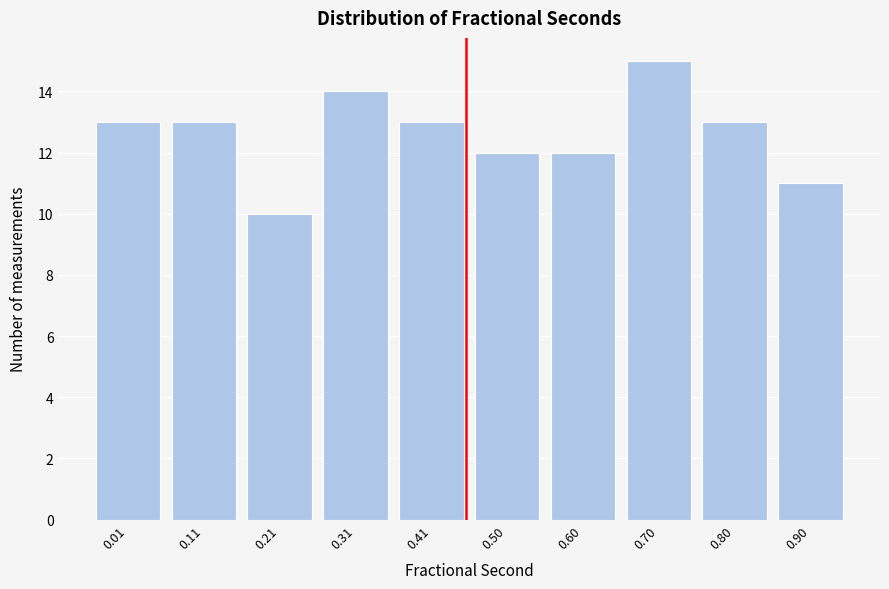

Reading left to right, list all the values displayed in this chart.

0.01=13	0.11=13	0.21=10	0.31=14	0.41=13	0.50=12	0.60=12	0.70=15	0.80=13	0.90=11